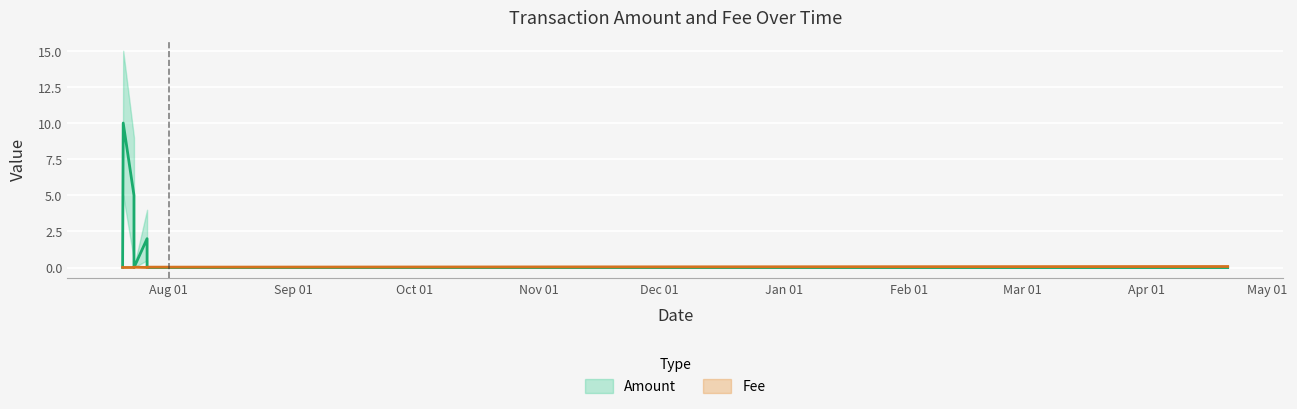

What is the maximum value shown in the chart?

10.0